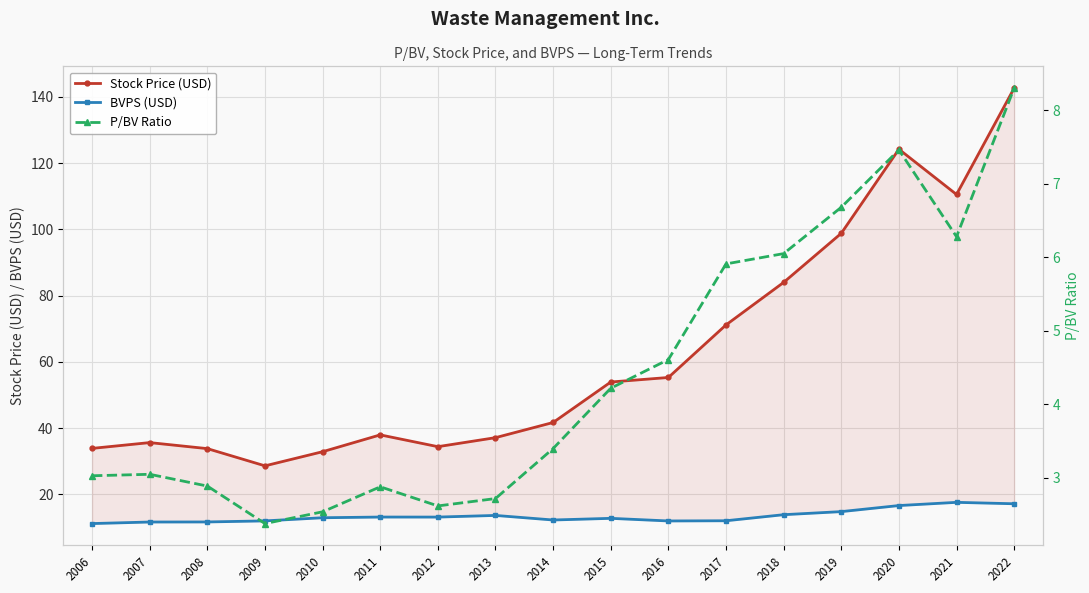

How many lines are shown in the chart?

3